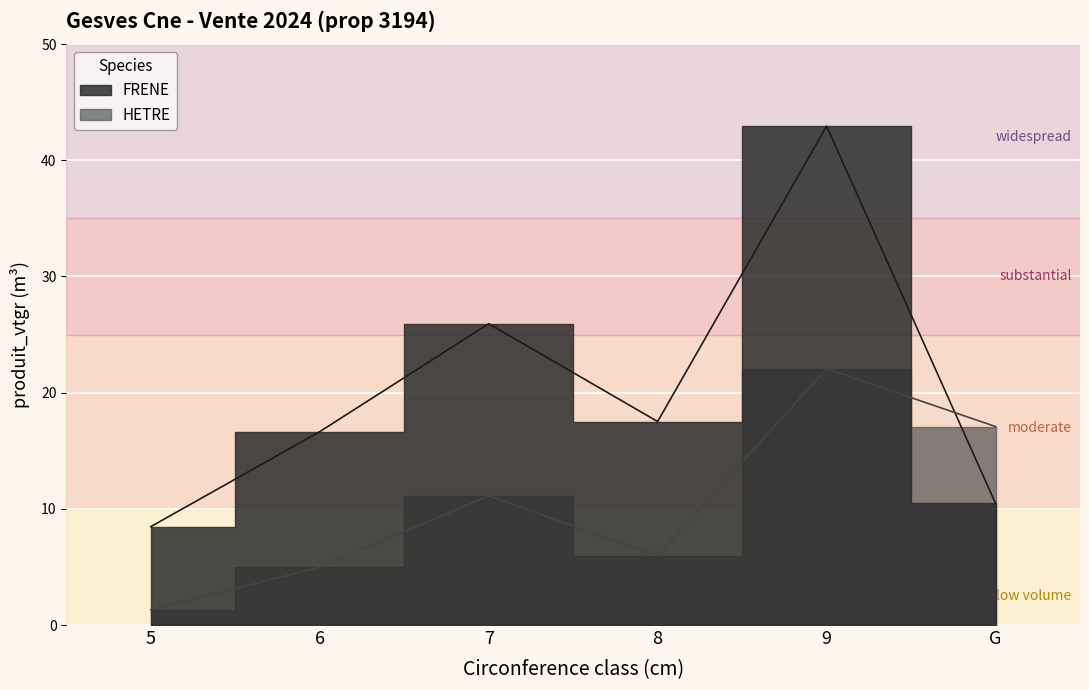

What are all the series names shown in the legend?

FRENE, HETRE